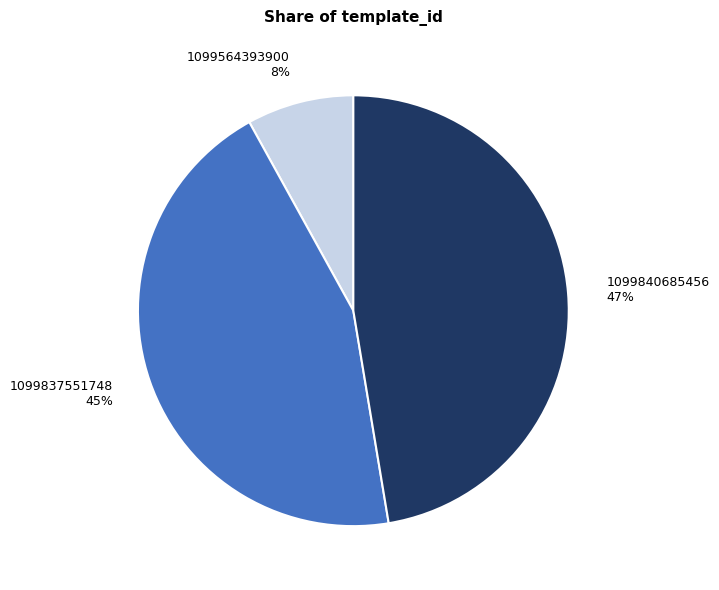

Combined, do 1099840685456 and 1099837551748 account for over 50%?

Yes